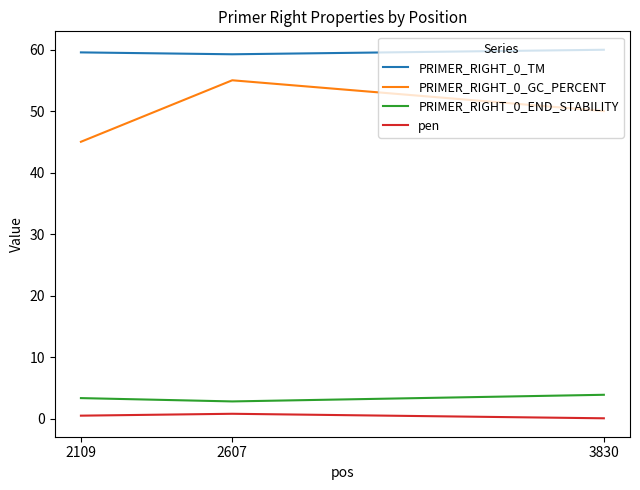

What is the minimum value for PRIMER_RIGHT_0_GC_PERCENT?

45.0